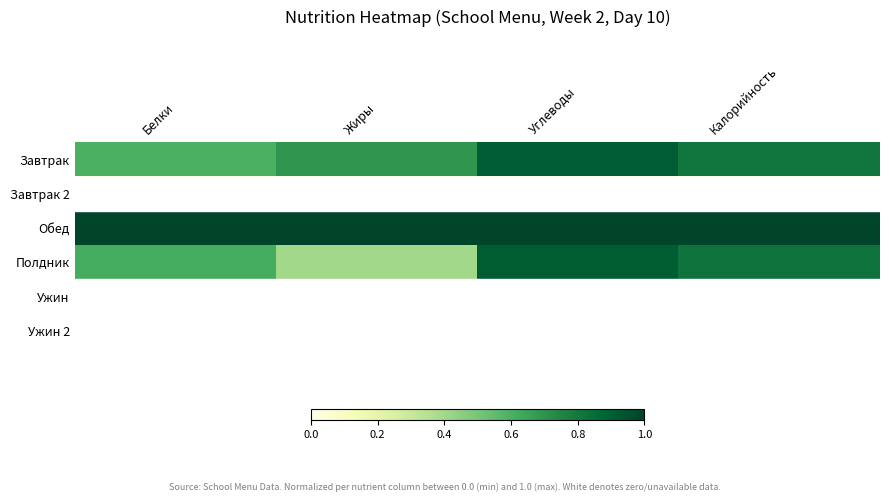

At which category does the chart reach its minimum across all series?

Белки